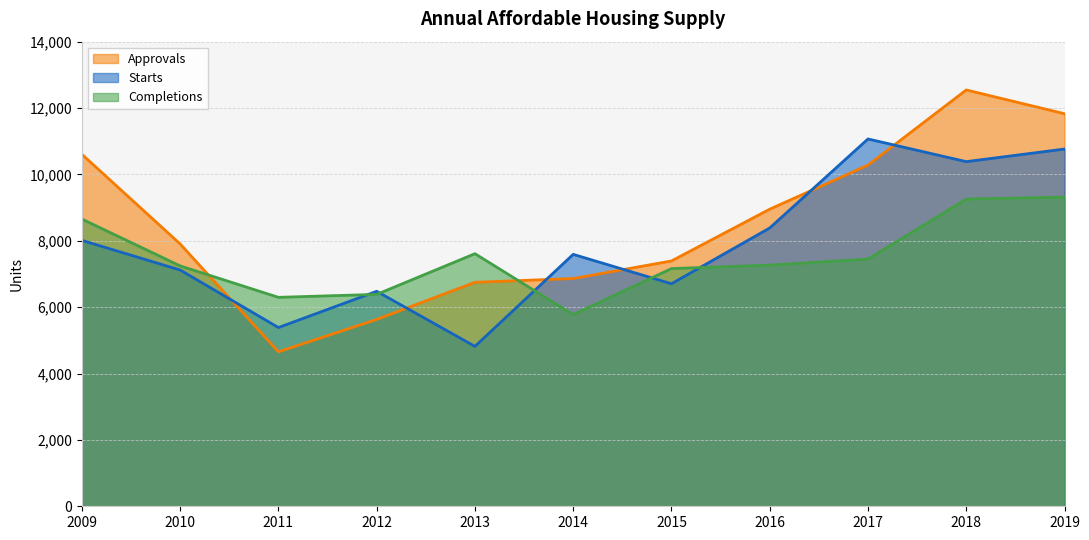

How many lines are shown in the chart?

3